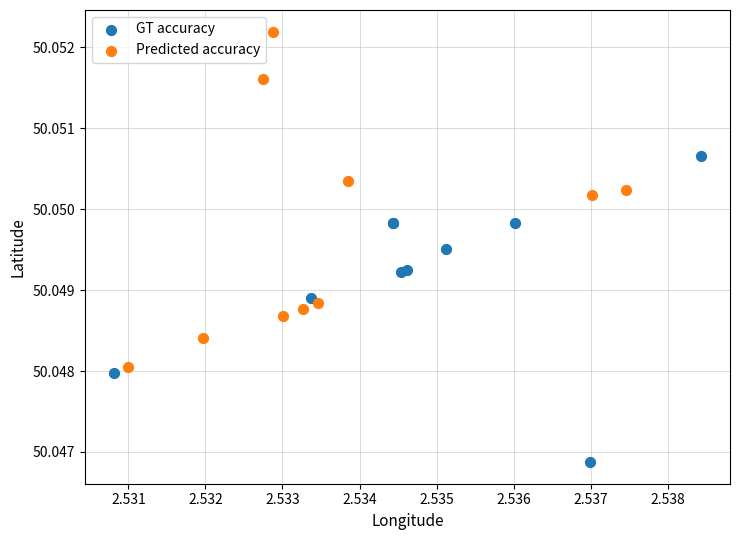

What are all the series names shown in the legend?

GT accuracy, Predicted accuracy